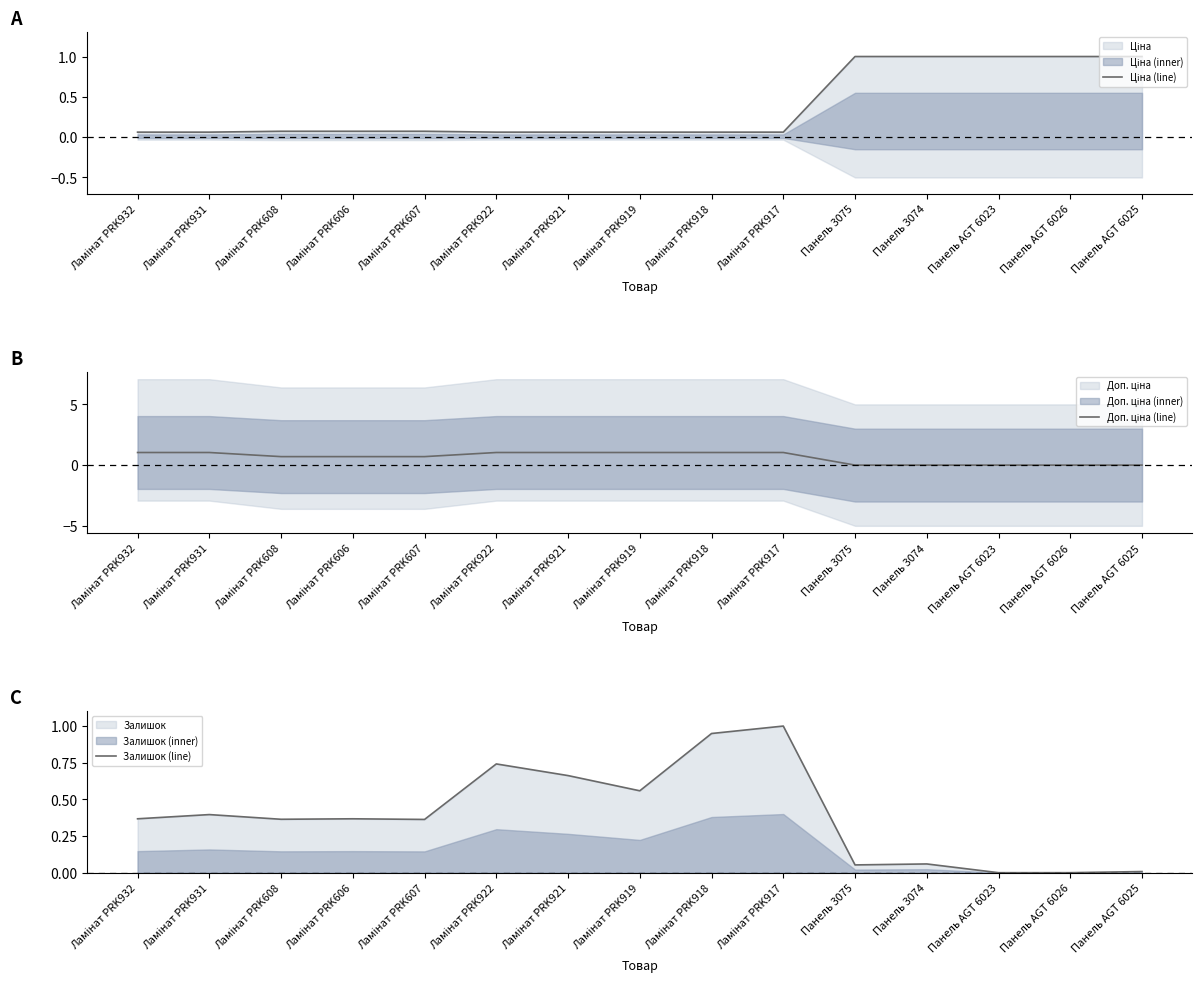

The Залишок (line) series shows 0.0 at Панель AGT 6023. True or false?

True